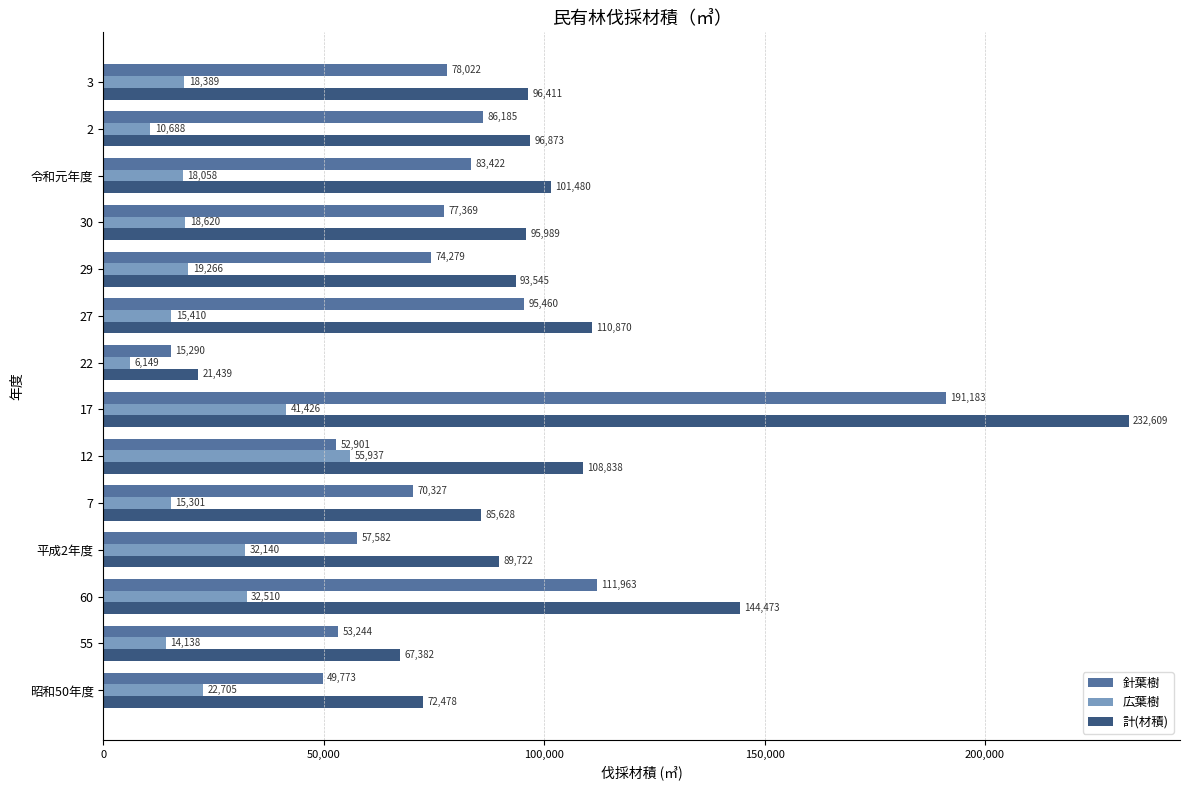

Where is 計(材積) nearest to the value 127024?

27